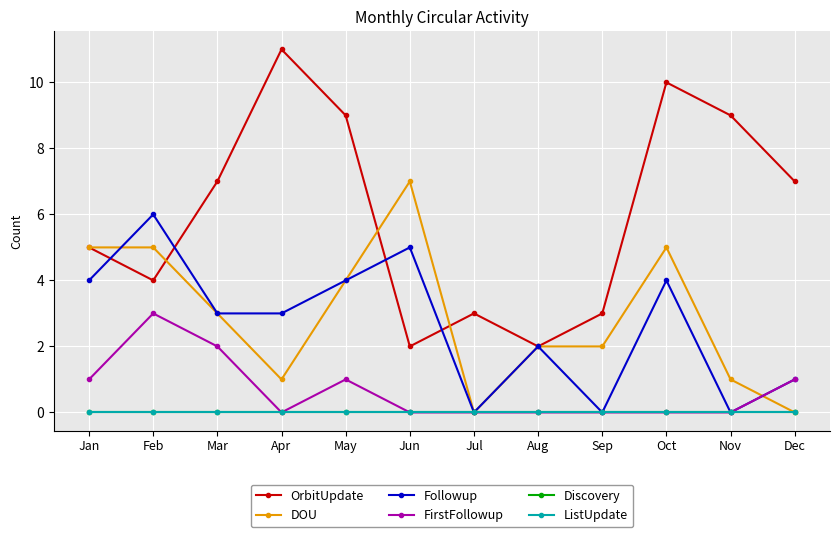

Does the chart have visible grid lines?

Yes